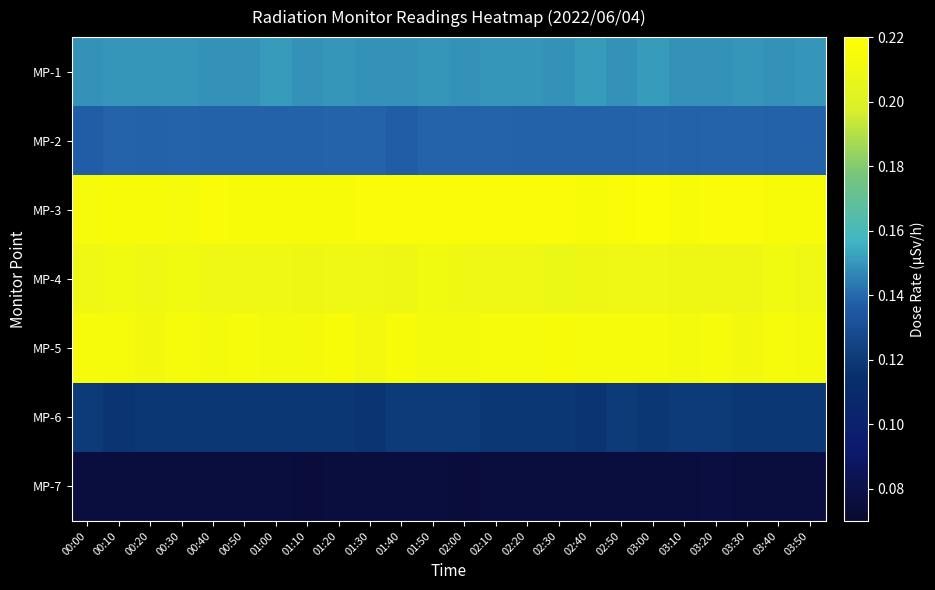

How many distinct data groups are displayed?

7